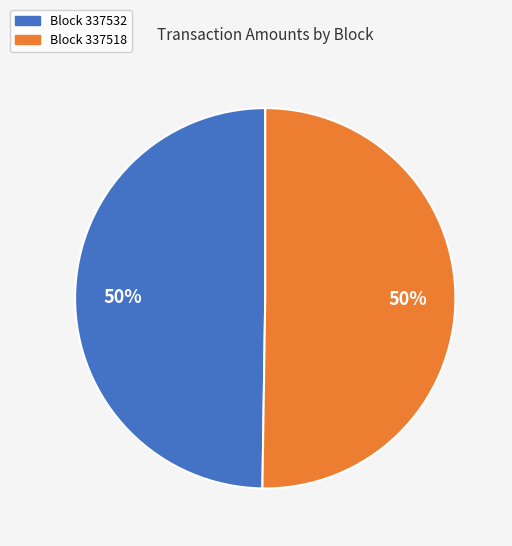

To the nearest percent, what is the average slice percentage?

50%